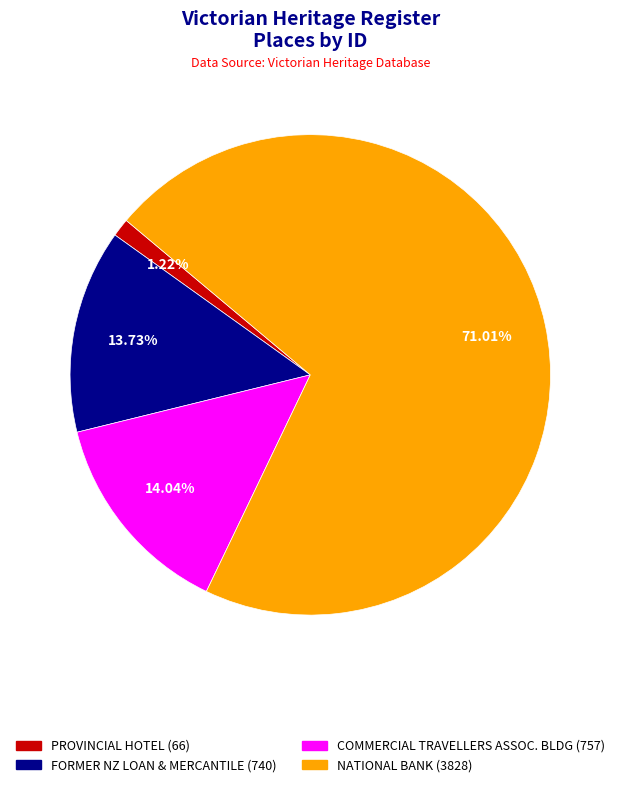

Which category accounts for the majority?

NATIONAL BANK (3828)